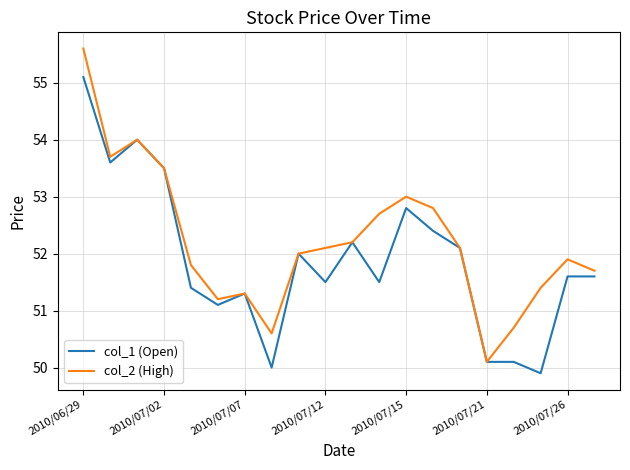

Which series has the widest spread of values?

col_2 (High)